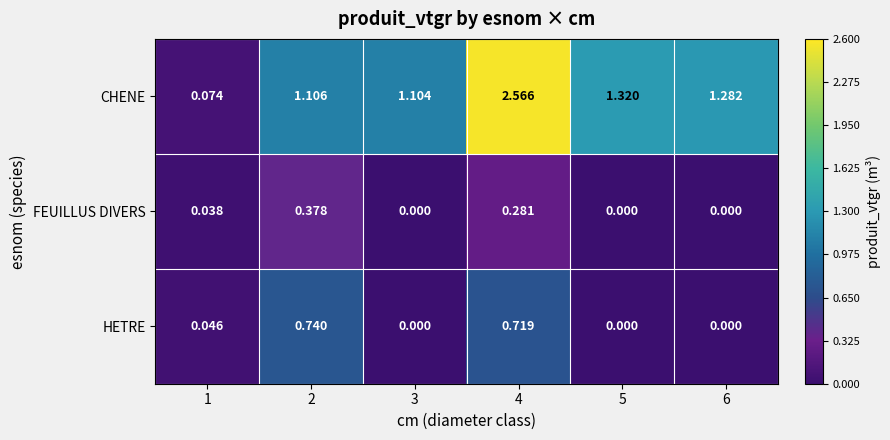

Between 2 and 6, which series saw the biggest shift?

HETRE